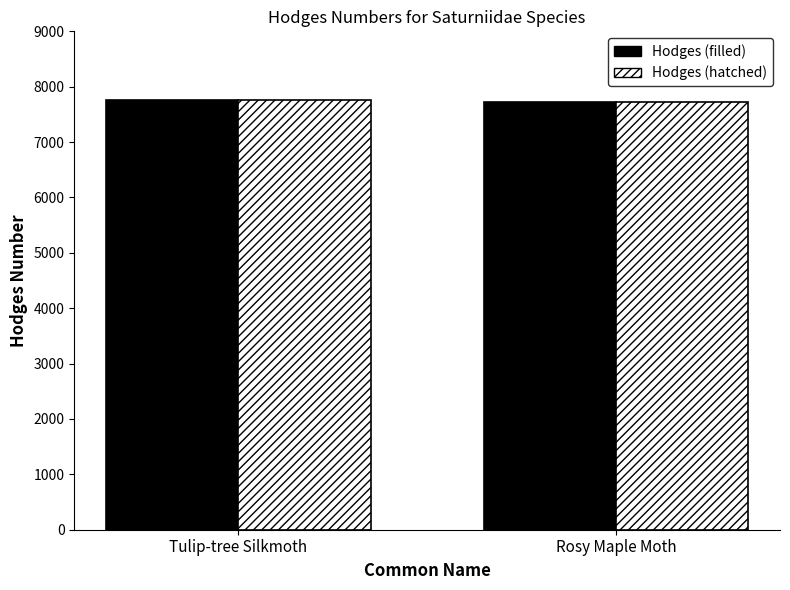

Read the Hodges (filled) value at Rosy Maple Moth, to the nearest 10.

7720